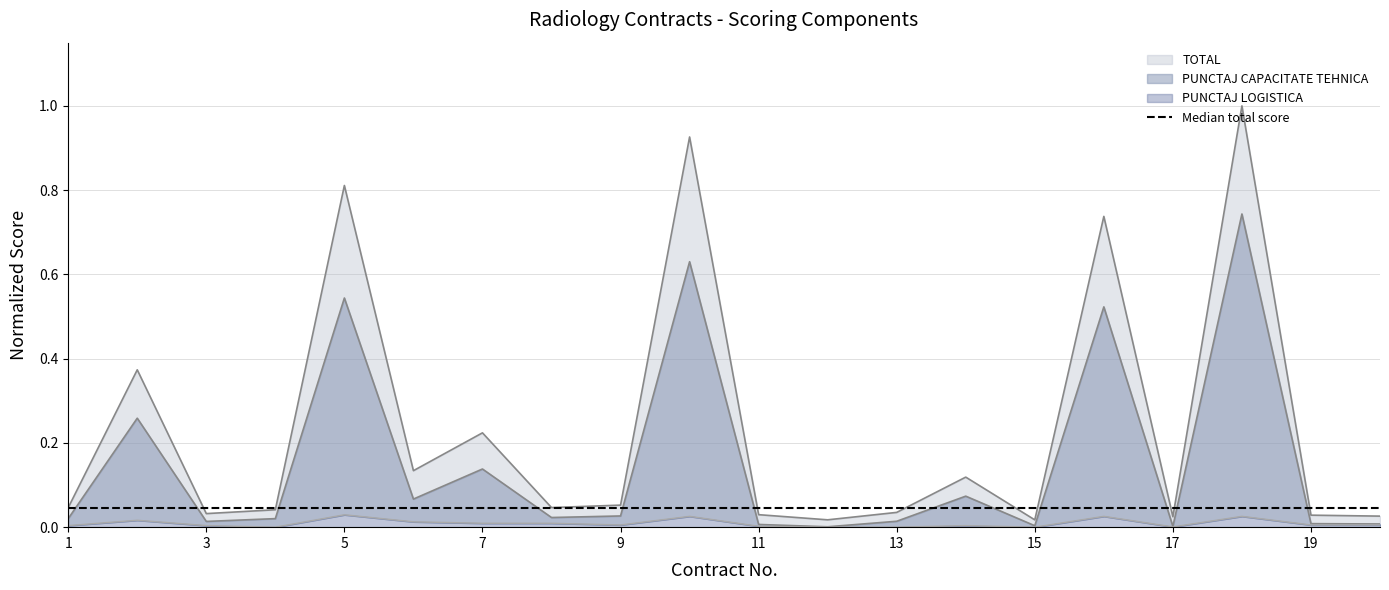

At how many categories does at least one series exceed 0?

20